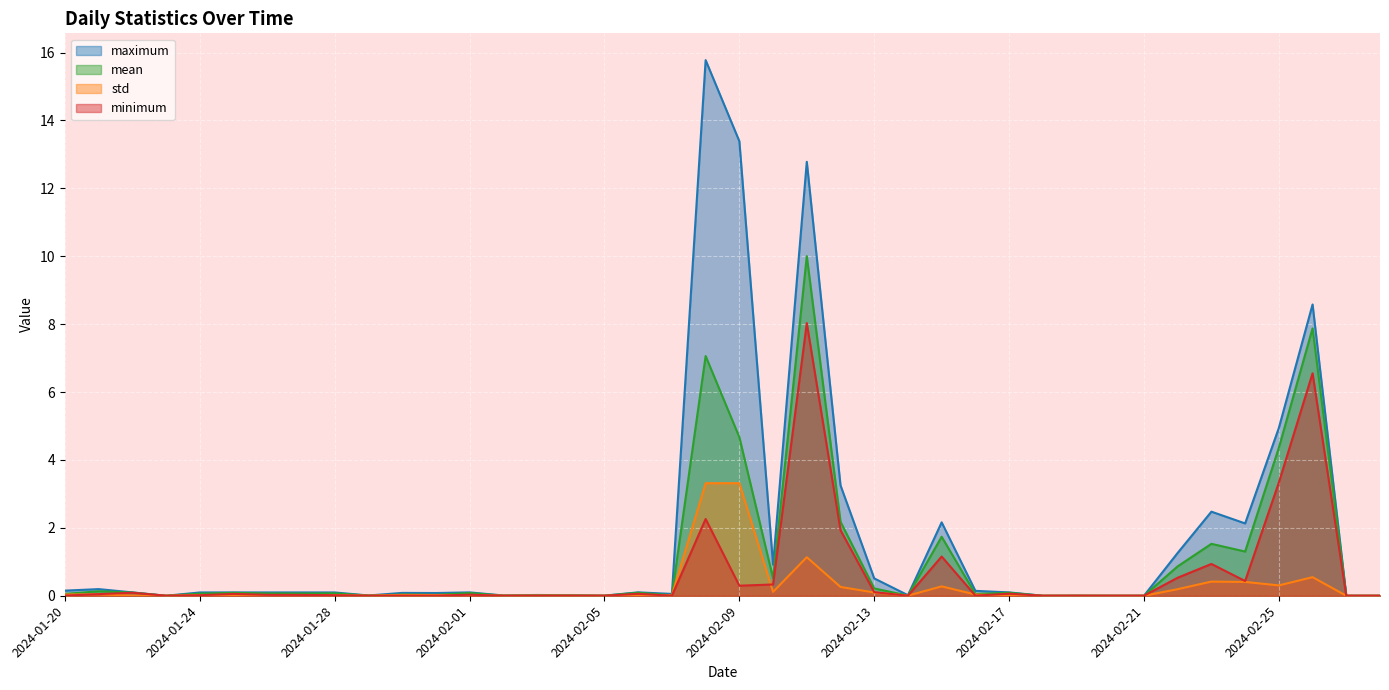

What is the value of the std point at the 27th from the left?

0.3